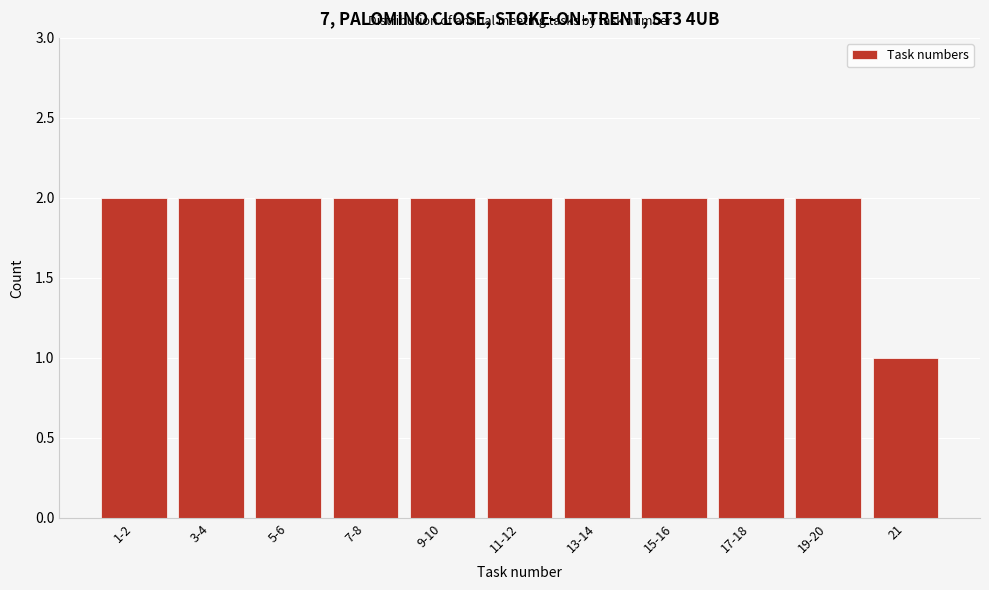

Reading left to right, list all the values displayed in this chart.

1-2=2	3-4=2	5-6=2	7-8=2	9-10=2	11-12=2	13-14=2	15-16=2	17-18=2	19-20=2	21=1